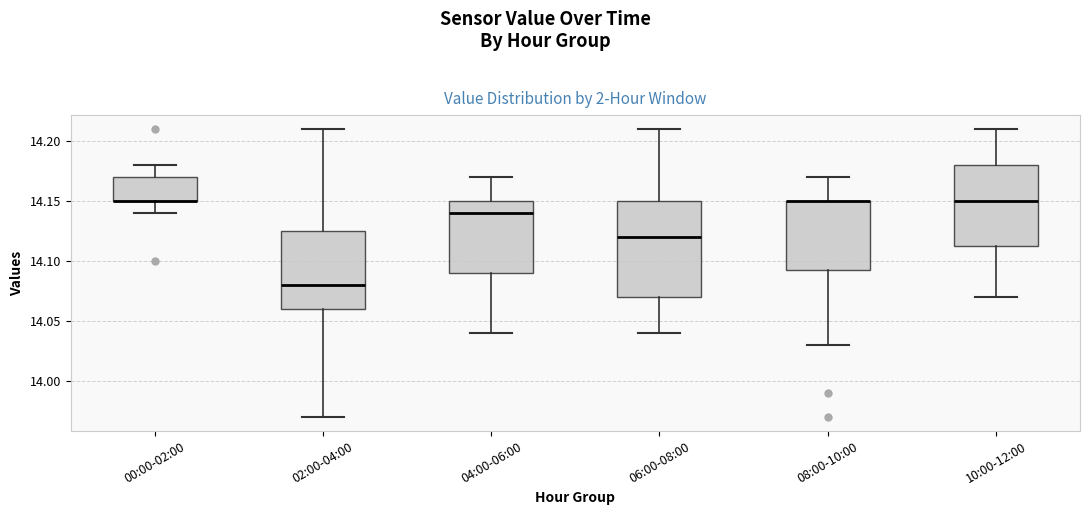

Reading left to right, read every box against the y-axis: the position of its median line, the range the box covers, and the ends of its whiskers. The values are not printed on the chart, so give them approximately, as read against the axis.

00:00-02:00: median 14.150 (drawn on the box's lower edge), box 14.150 to 14.170, whiskers 14.140 to 14.180
02:00-04:00: median 14.080, box 14.060 to 14.125, whiskers 13.970 to 14.210
04:00-06:00: median 14.140, box 14.090 to 14.150, whiskers 14.040 to 14.170
06:00-08:00: median 14.120, box 14.070 to 14.150, whiskers 14.040 to 14.210
08:00-10:00: median 14.150 (drawn on the box's upper edge), box 14.095 to 14.150, whiskers 14.030 to 14.170
10:00-12:00: median 14.150, box 14.115 to 14.180, whiskers 14.070 to 14.210